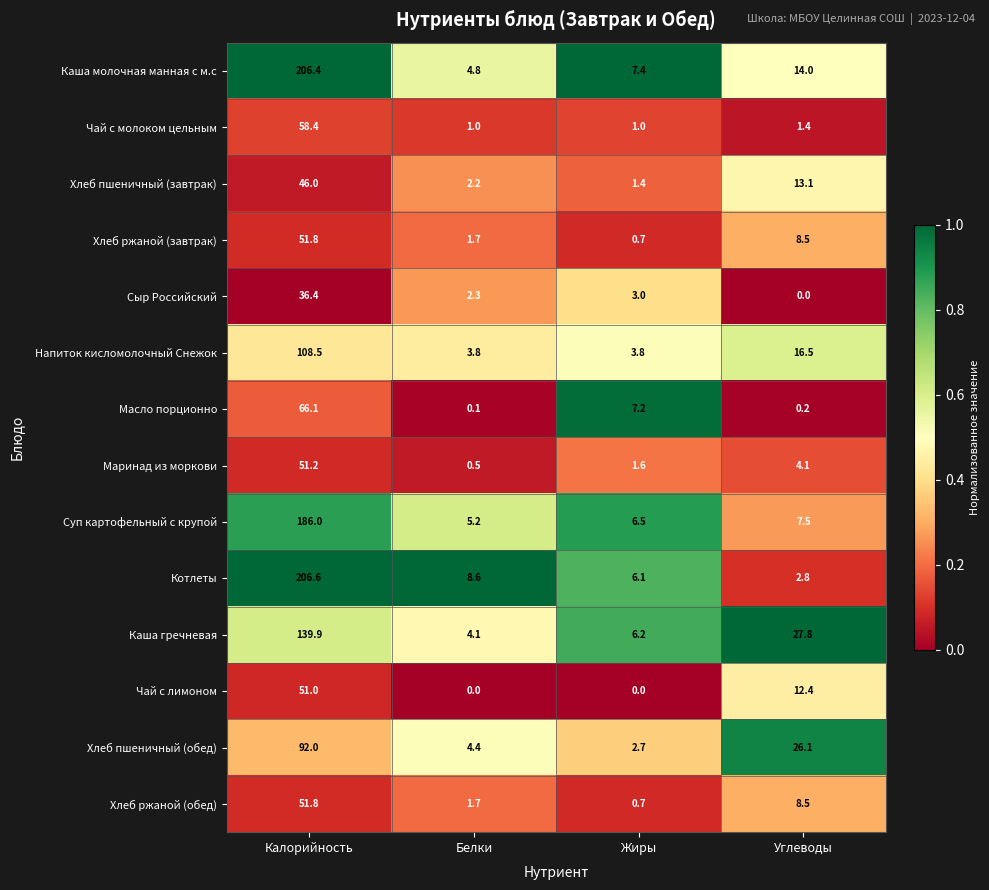

What is the total value across all series at Белки?

40.4